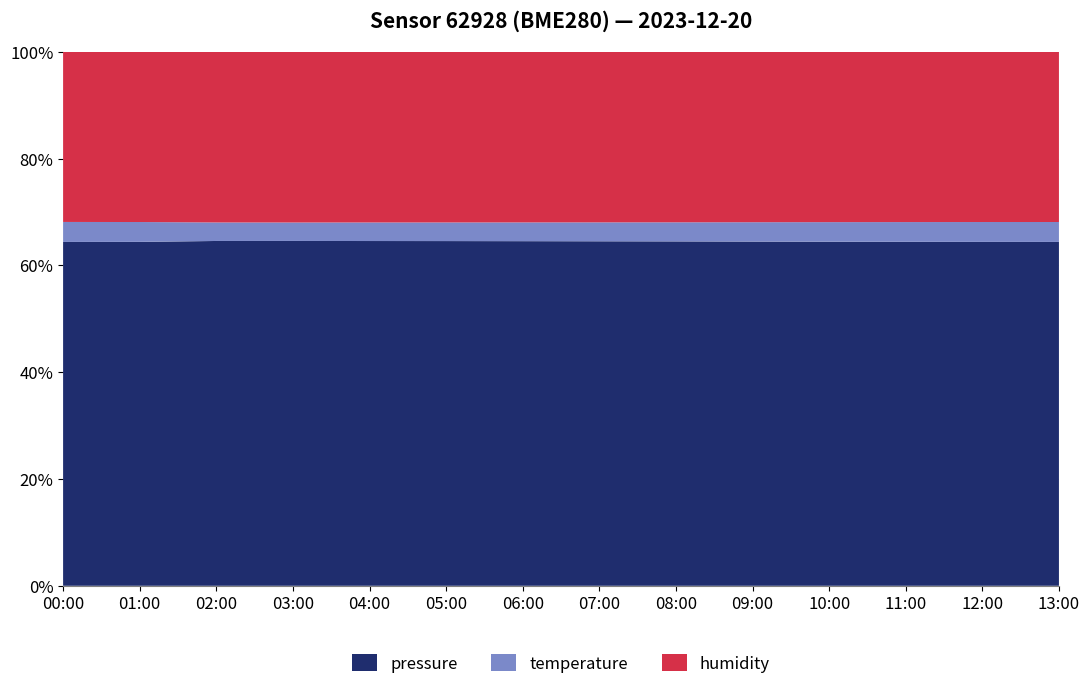

What is the minimum value for pressure?

64.4